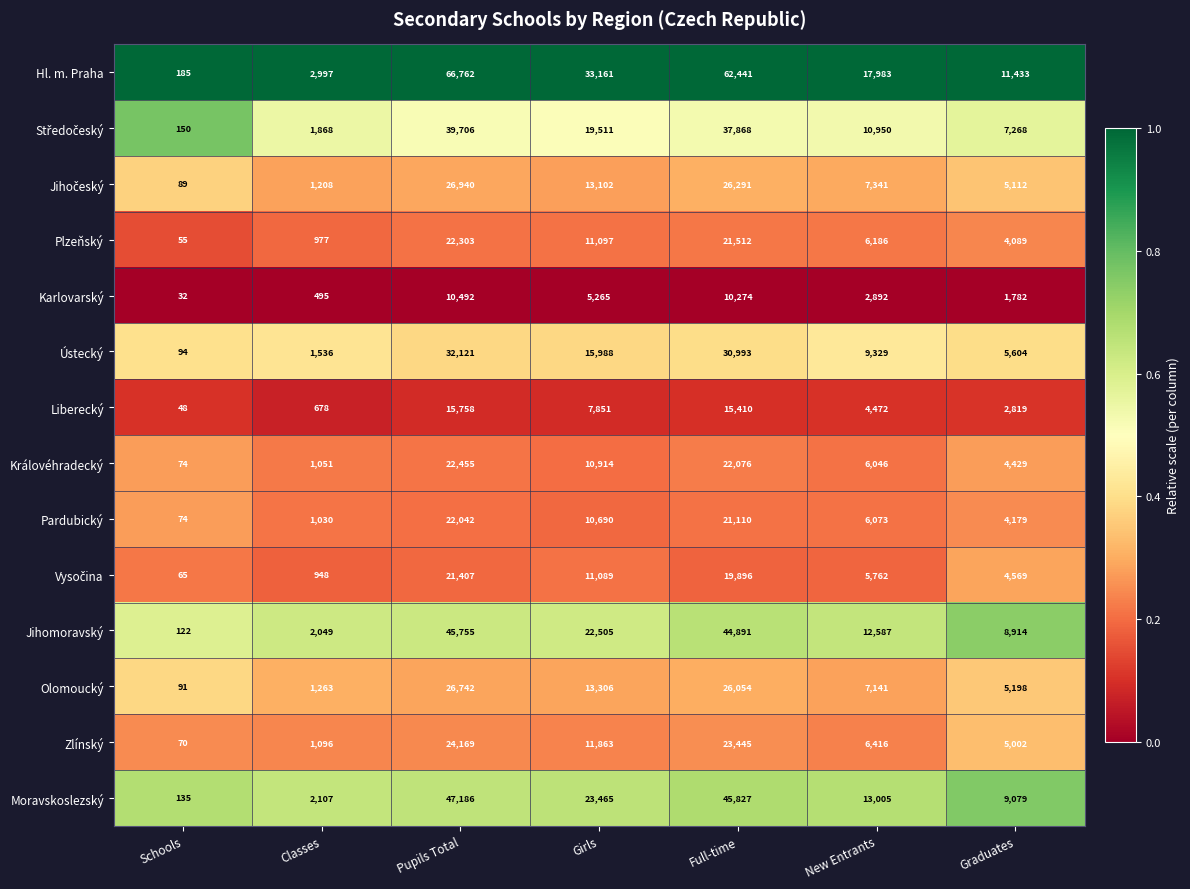

The Karlovarský series shows 5265 at Girls. True or false?

True